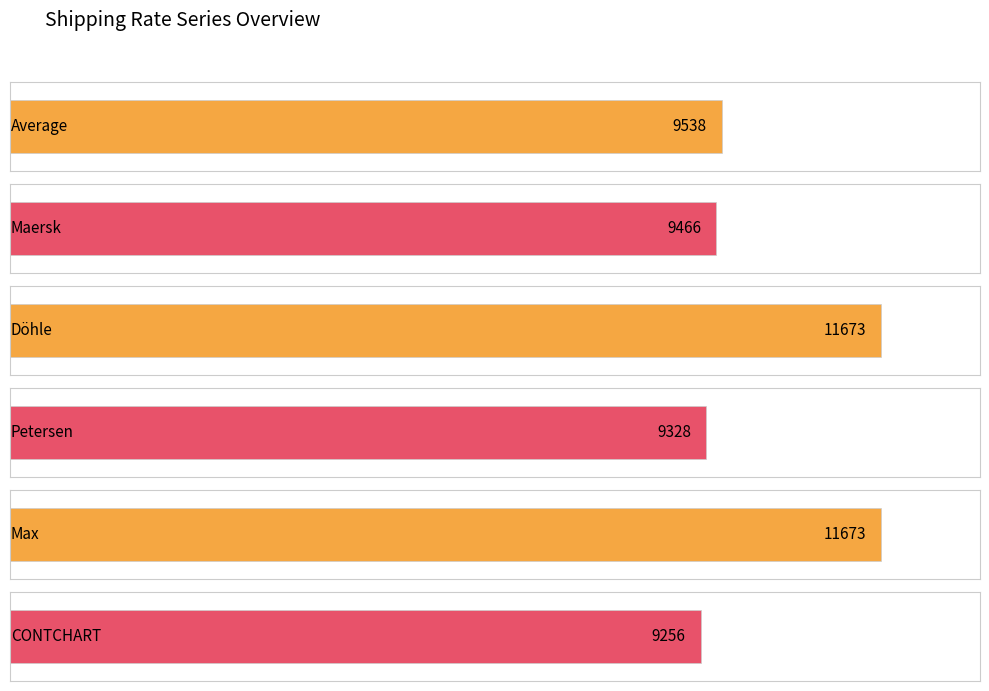

Which series has the largest range (max minus min)?

CONTCHART